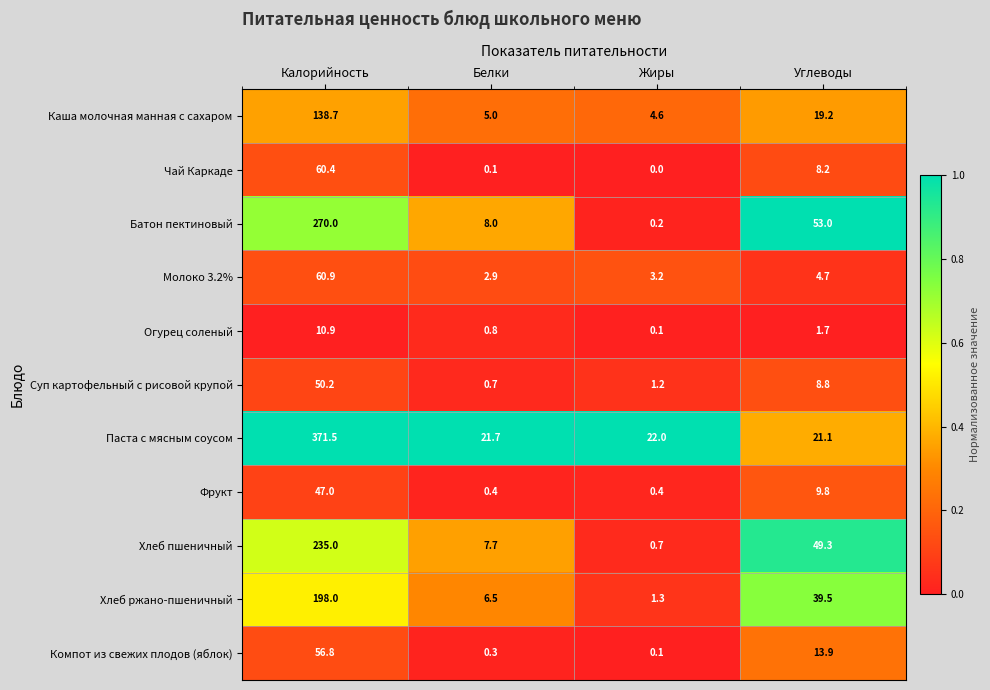

What is the average value of the Хлеб пшеничный series?

73.2